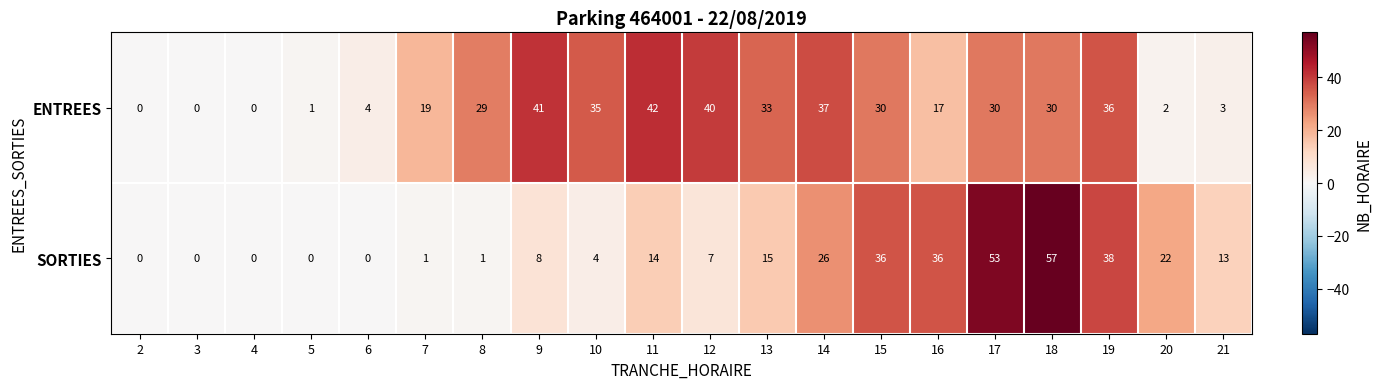

Which series has the widest spread of values?

SORTIES